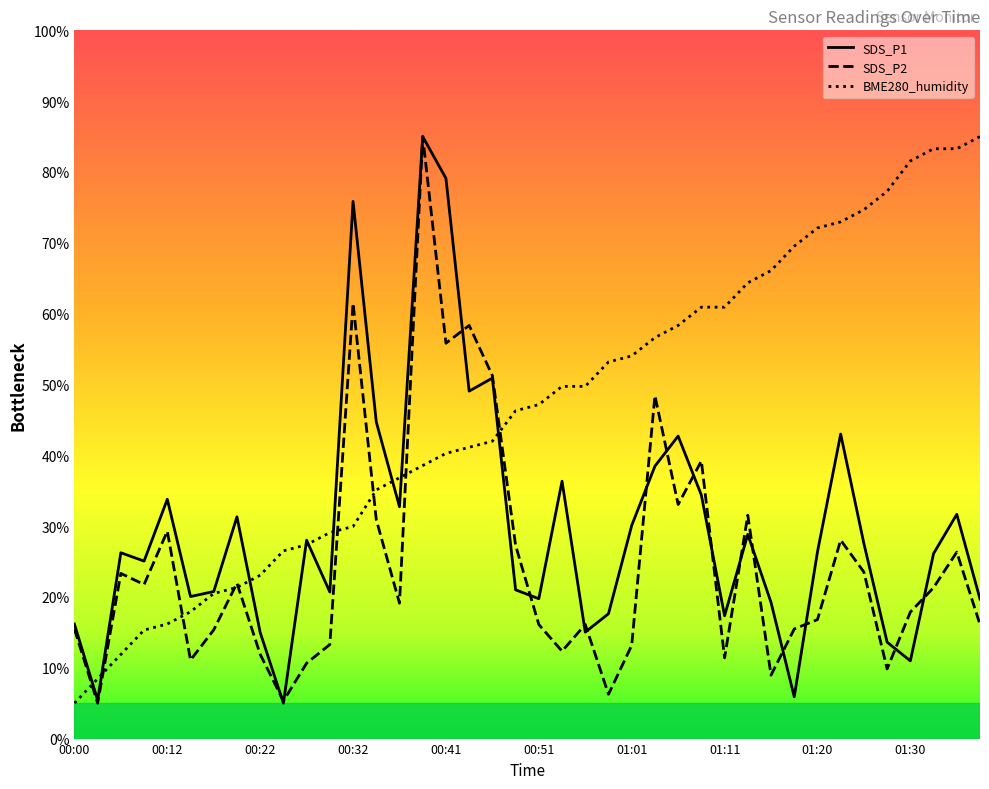

At how many categories does at least one series exceed 61?

14